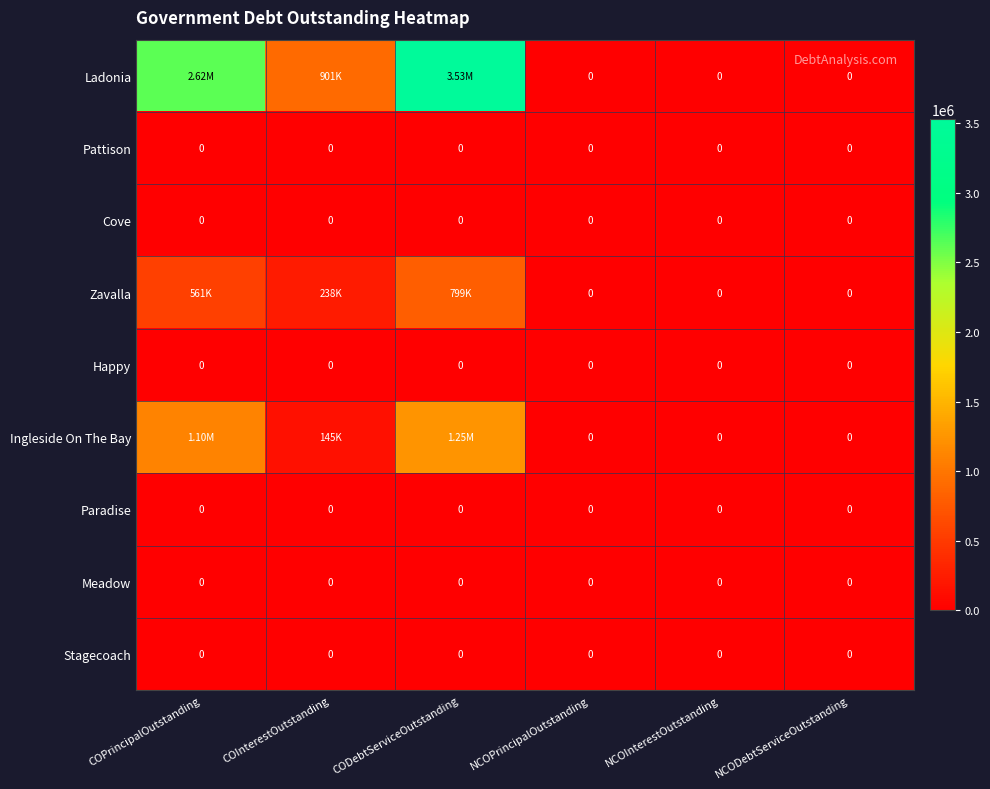

At which label is Paradise closest to 0?

COPrincipalOutstanding